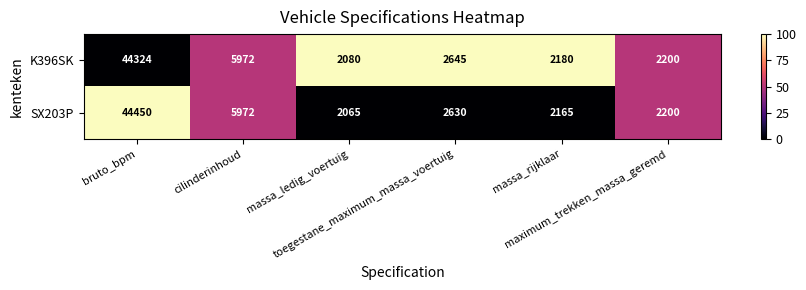

List the series in order of their peak value, highest first.

SX203P, K396SK